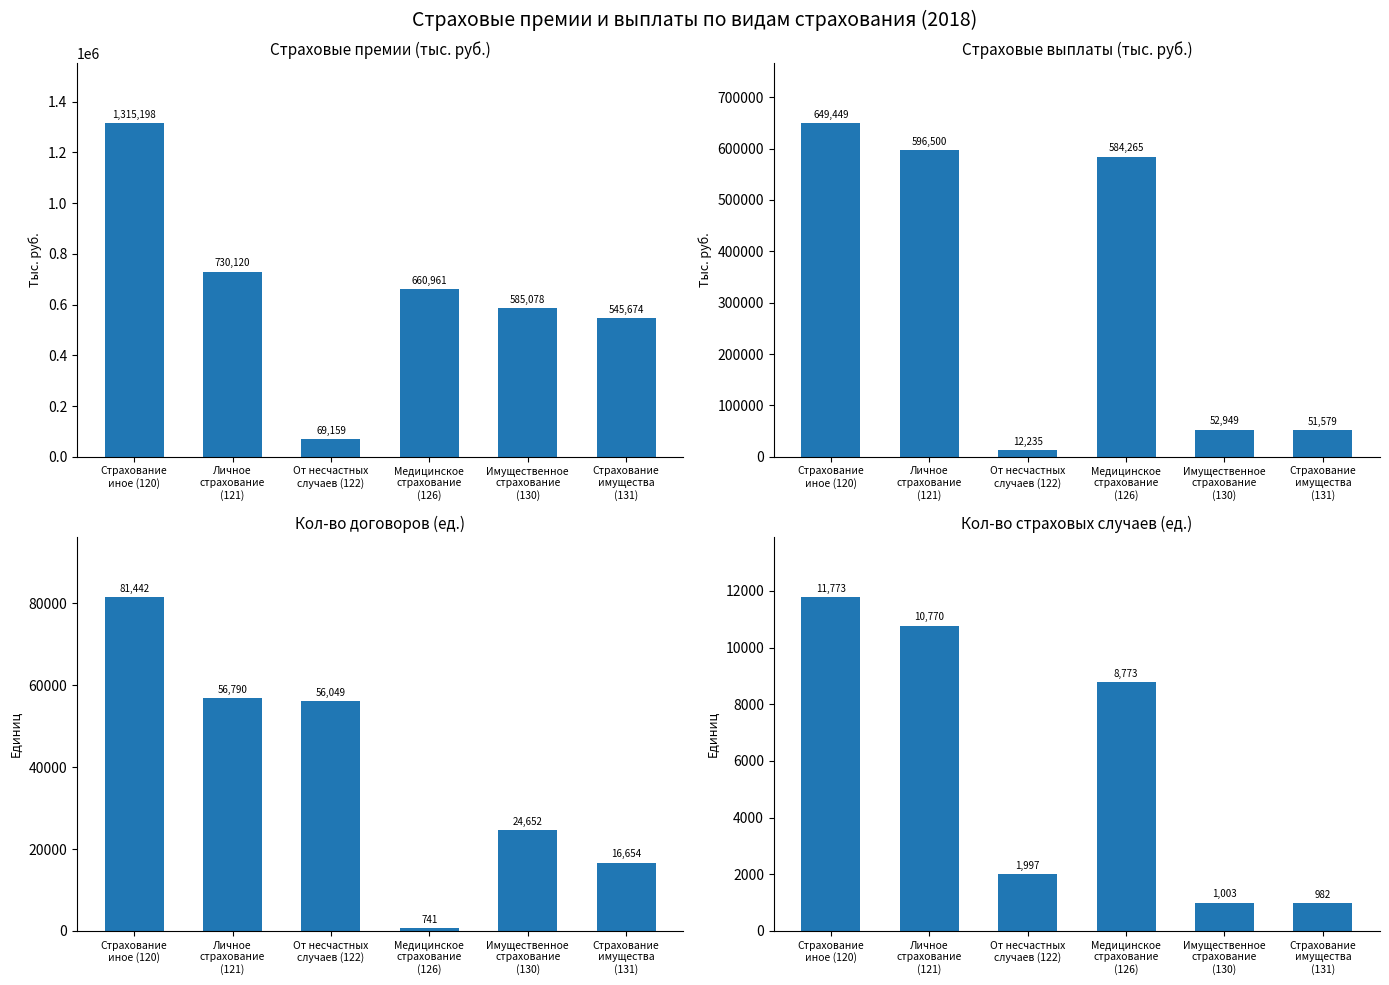

List the labels in order of Страховые выплаты (тыс. руб.) value, largest first.

Страхование
иное (120), Личное
страхование
(121), Медицинское
страхование
(126), Имущественное
страхование
(130), Страхование
имущества
(131), От несчастных
случаев (122)